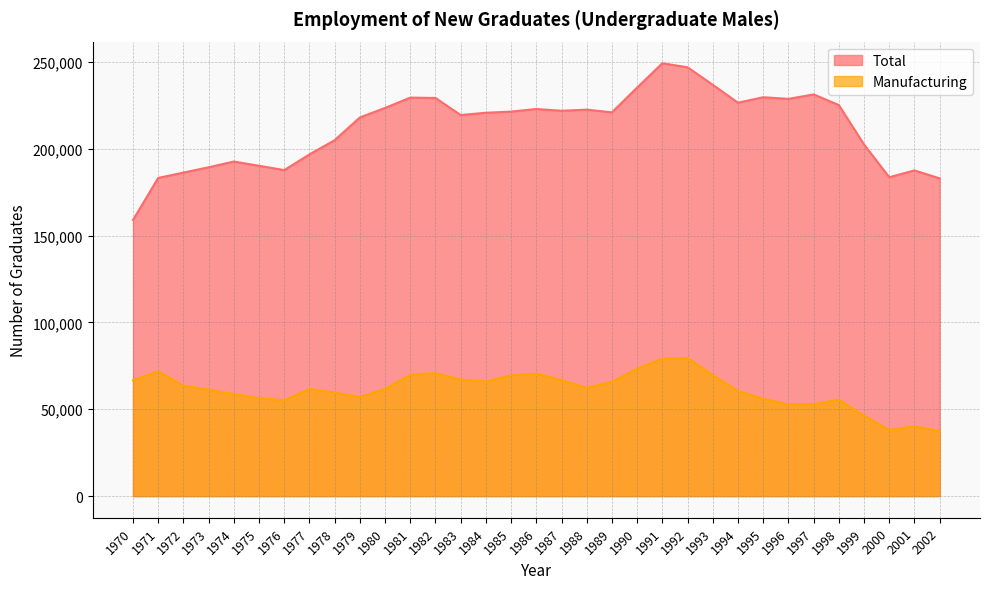

Where is Total nearest to the value 204170?

1978